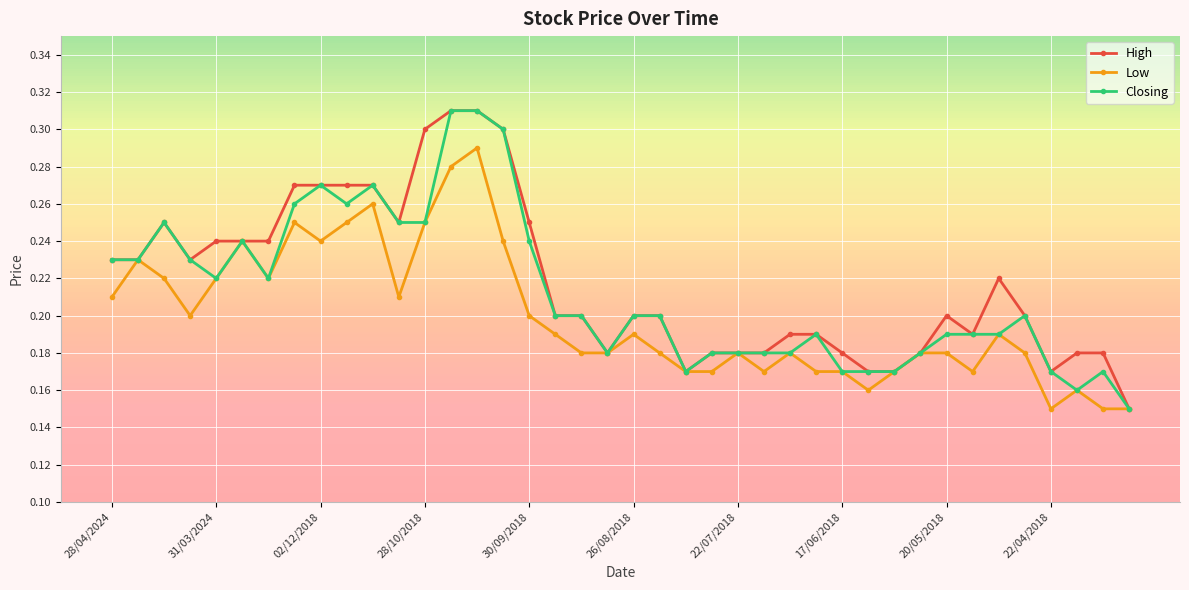

At how many categories does at least one series exceed 0?

40